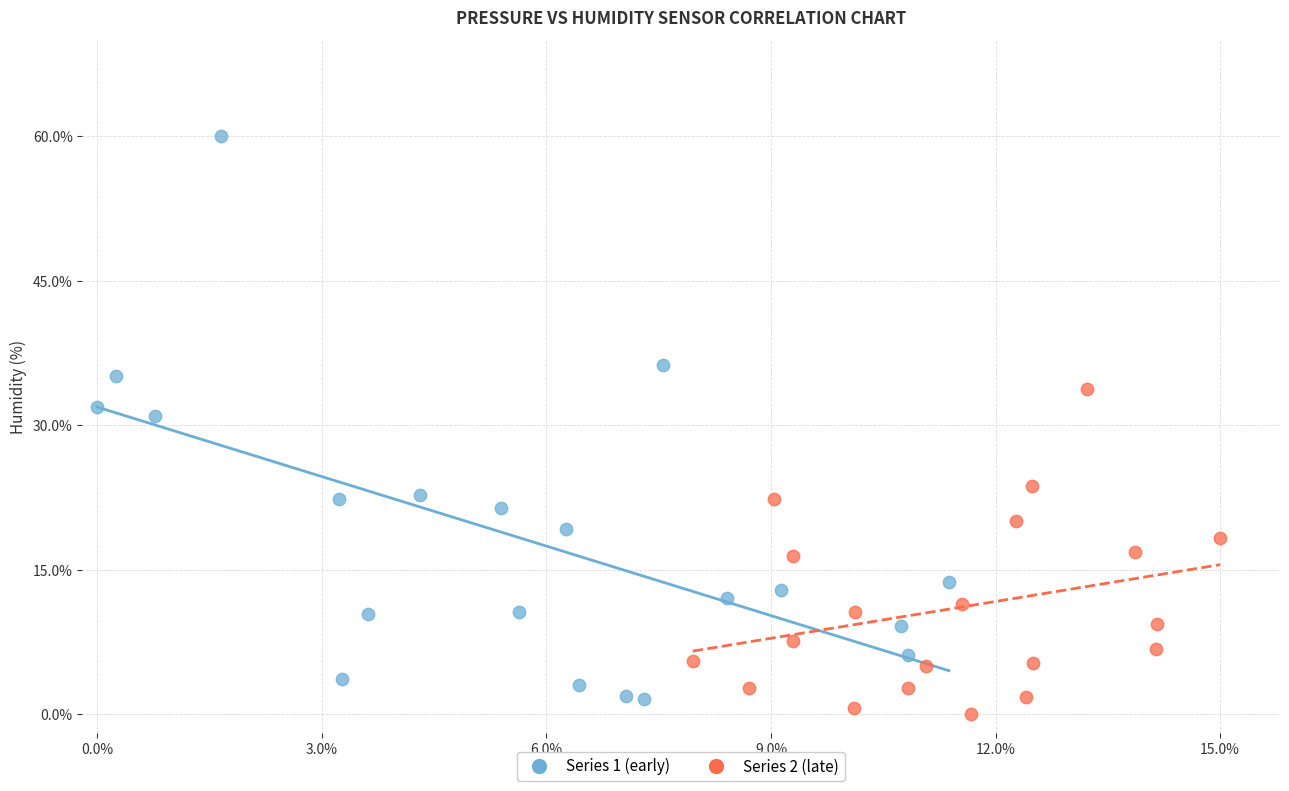

Which series reaches the minimum Y coordinate?

Series 2 (late)